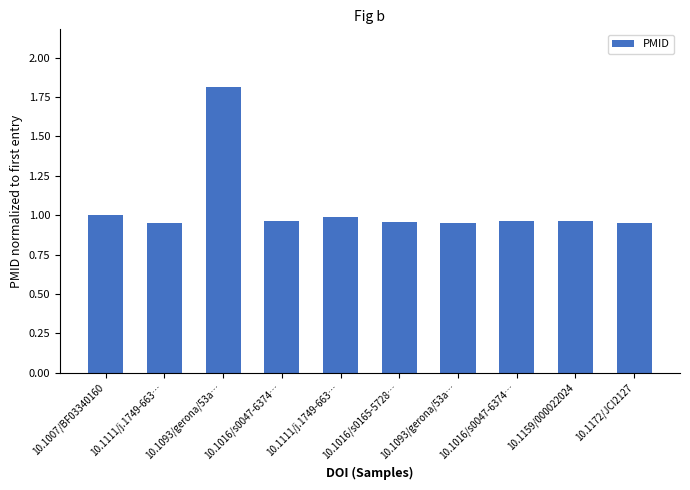

What is the maximum value shown in the chart?

1.8